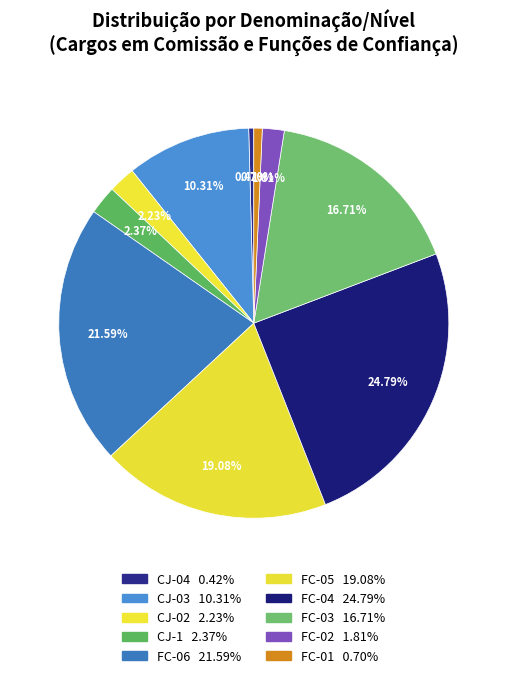

Which has a higher value, FC-02 or FC-04?

FC-04